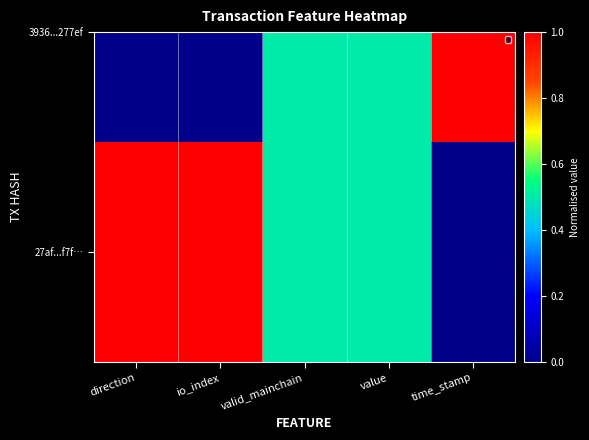

Is it true that the value at valid_mainchain is 0.5?

True